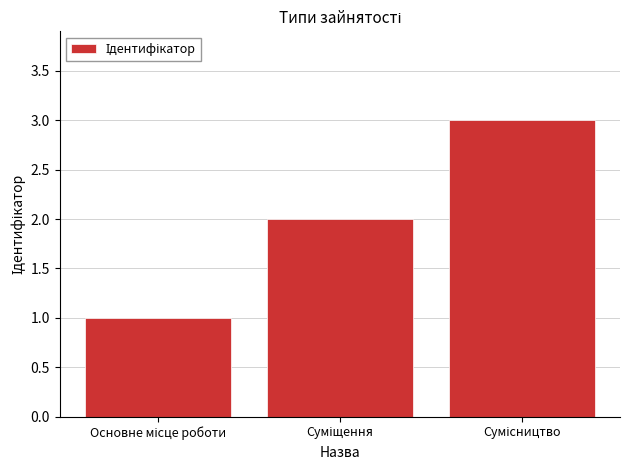

What is the difference between the maximum and minimum values?

2